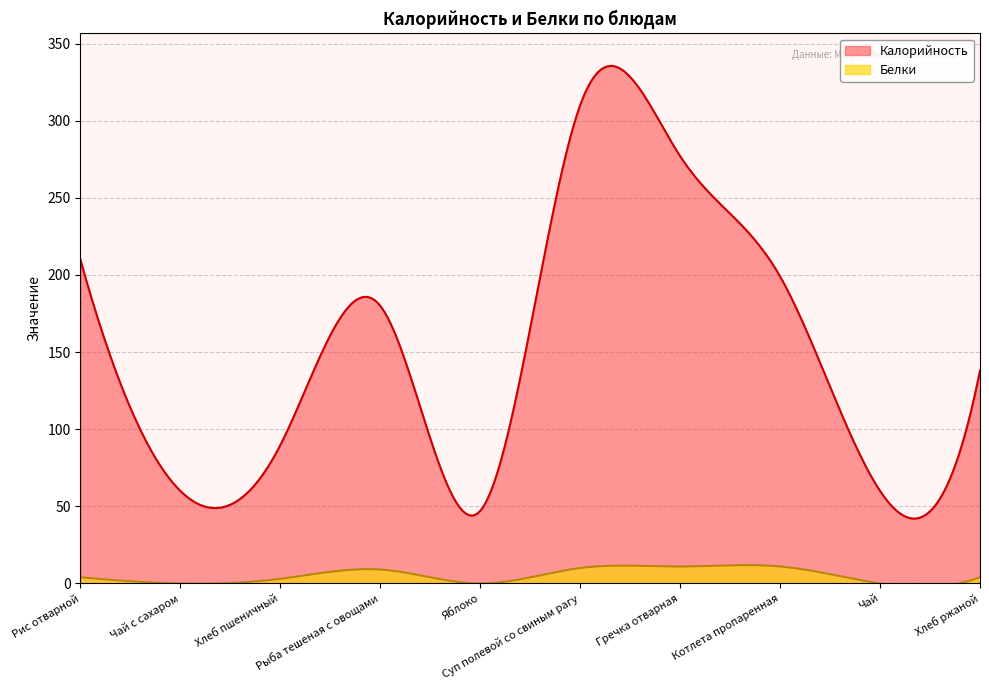

Which series has the largest total across all categories?

Калорийность